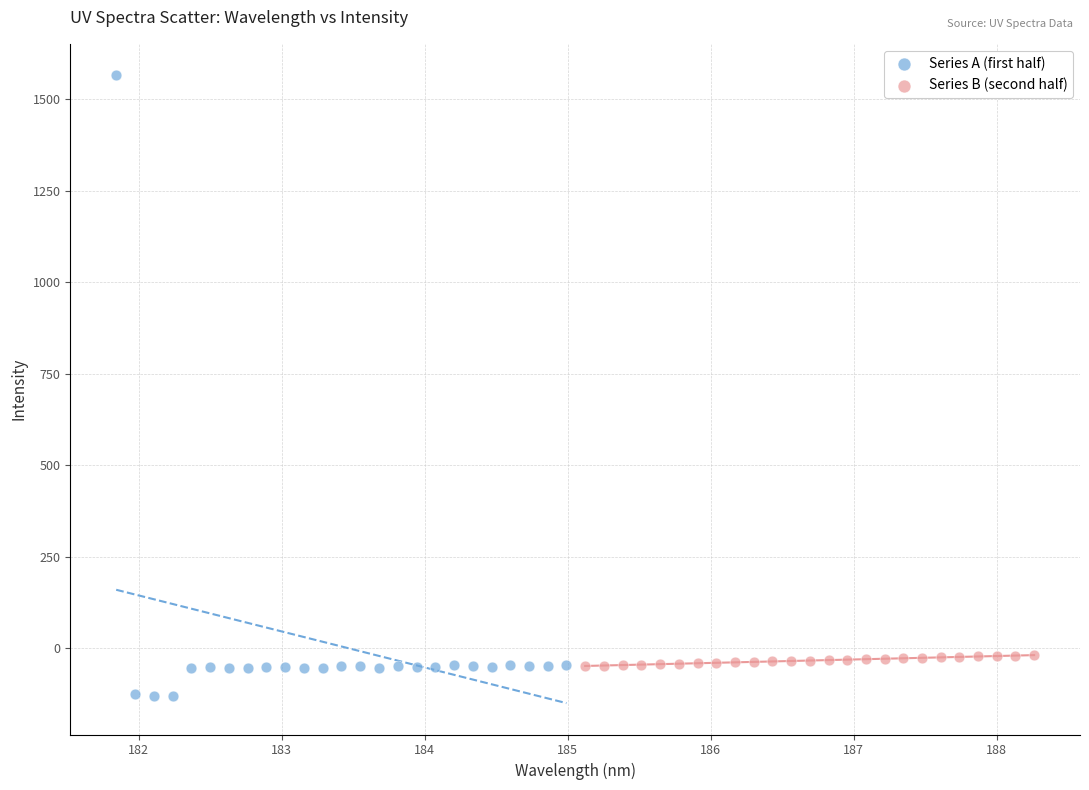

Which series has the largest Y range (max minus min)?

Series A (first half)